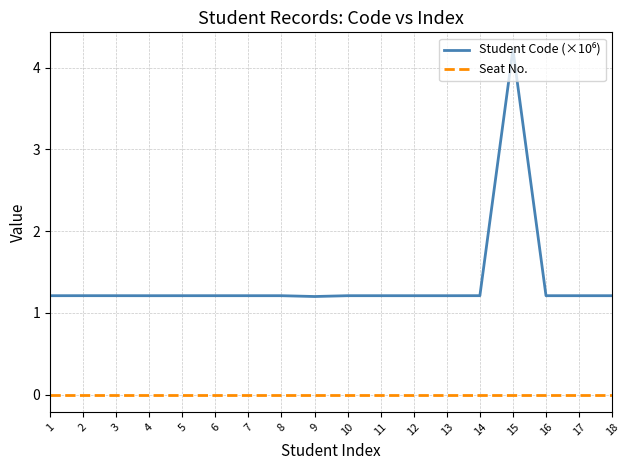

What is the difference between the highest and lowest values at 14?

1.2